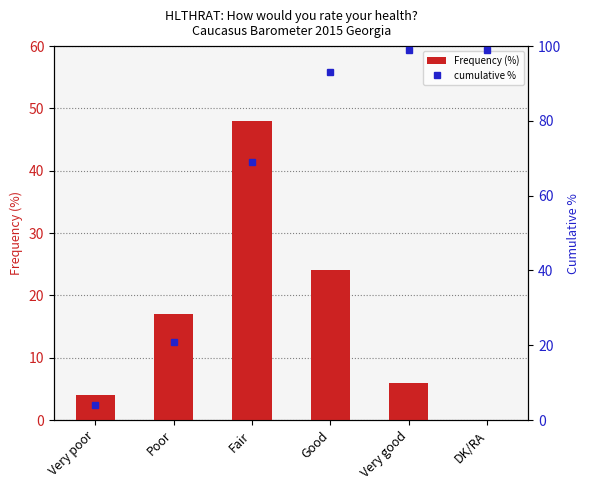

Reading right to left, what are all the values shown in this chart?

Frequency (%): 0	6	24	48	17	4
cumulative %: 99	99	93	69	21	4